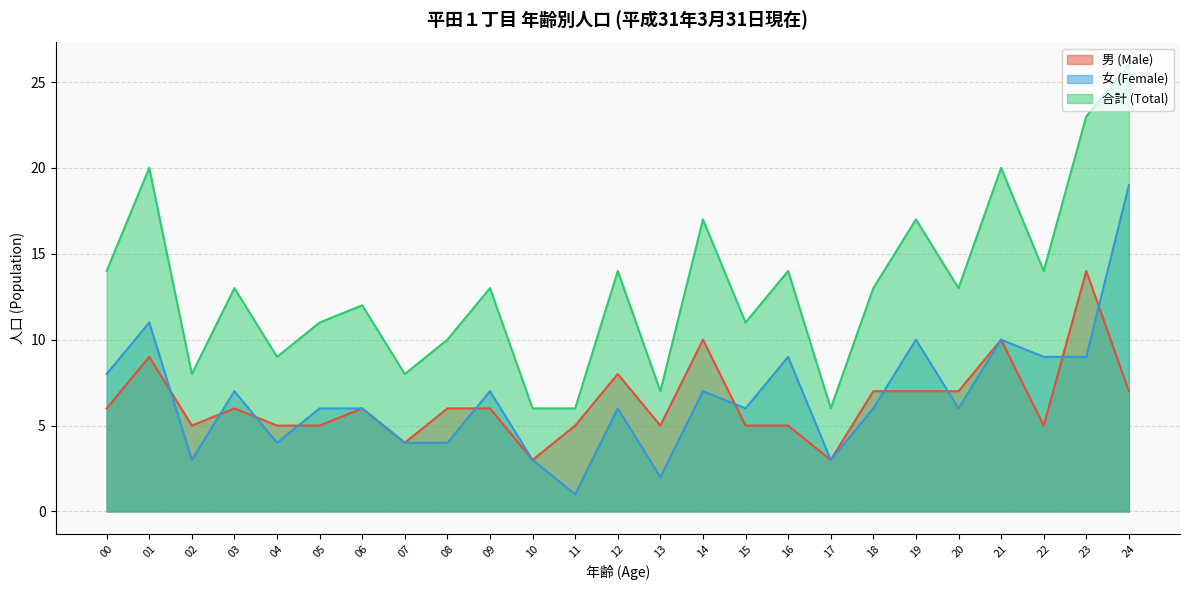

True or false: 合計 (Total) and 男 (Male) intersect in this chart.

False